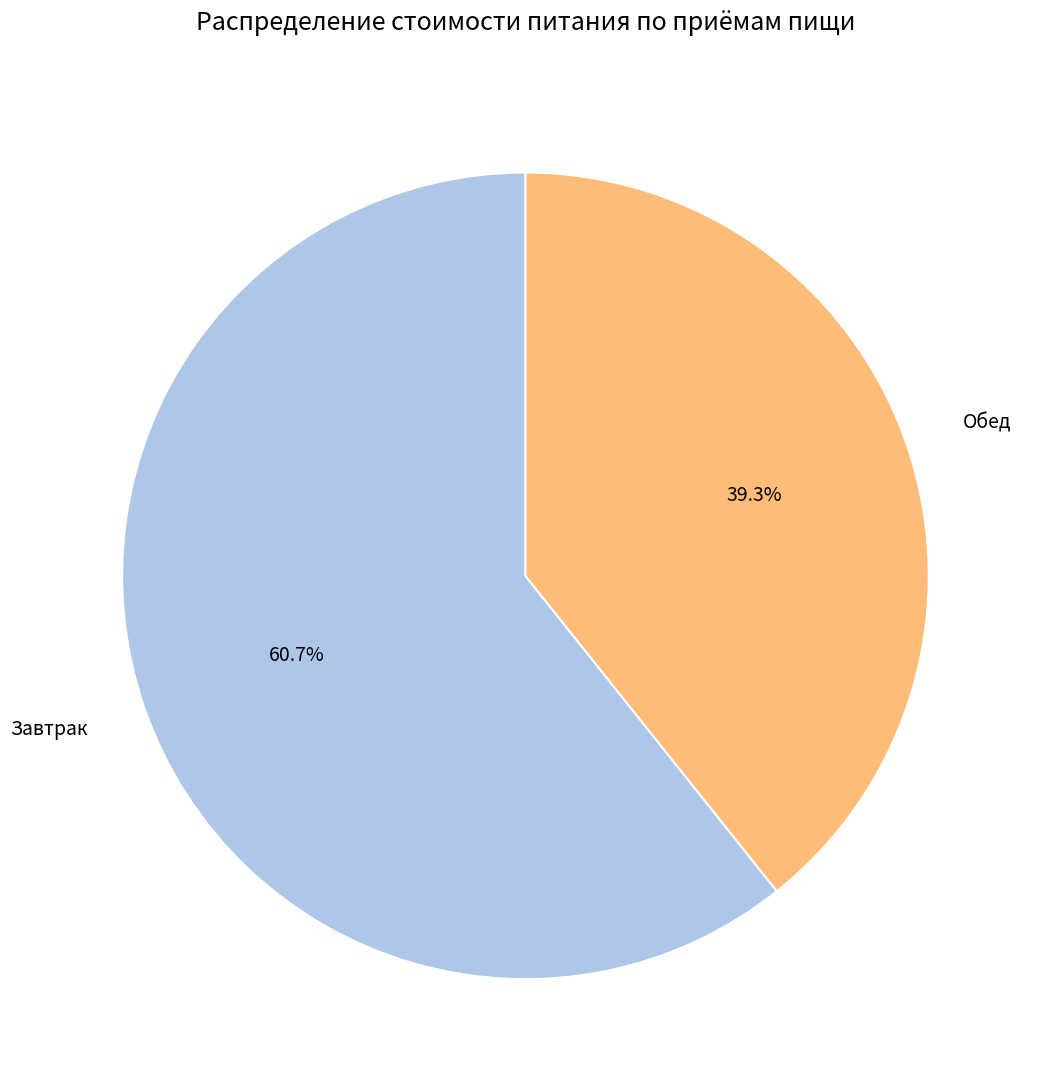

How much of the chart is everything except Обед?

60.7%